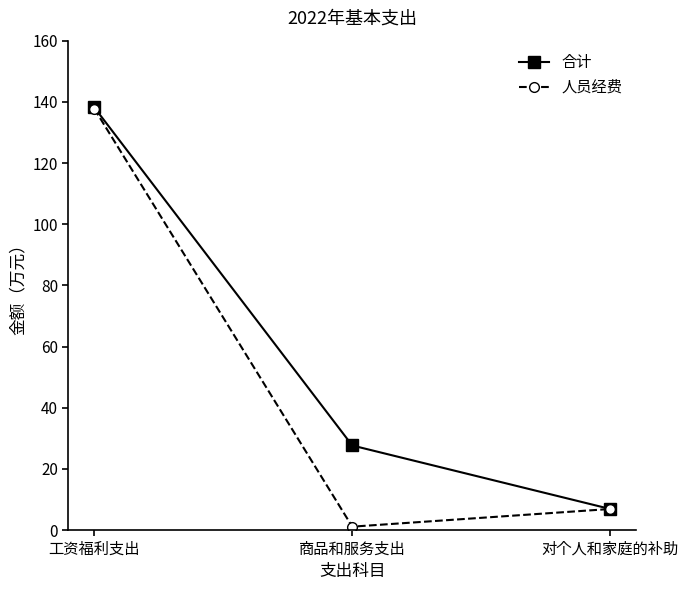

Reading left to right, extract all data points from this chart.

合计: 138.2	27.6	6.9
人员经费: 137.8	1.1	6.9